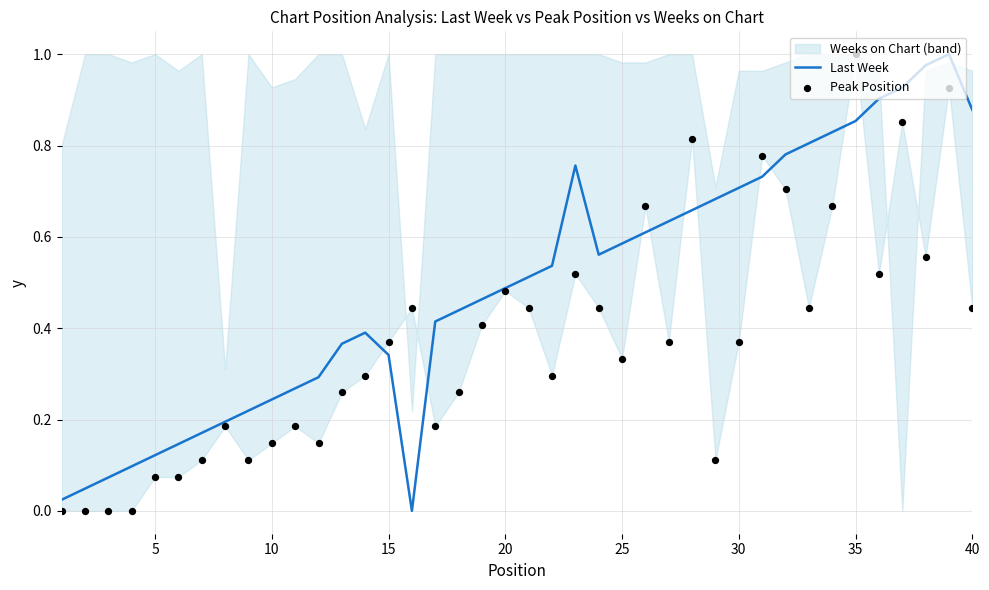

Which series contains the lowest Y value?

Last Week